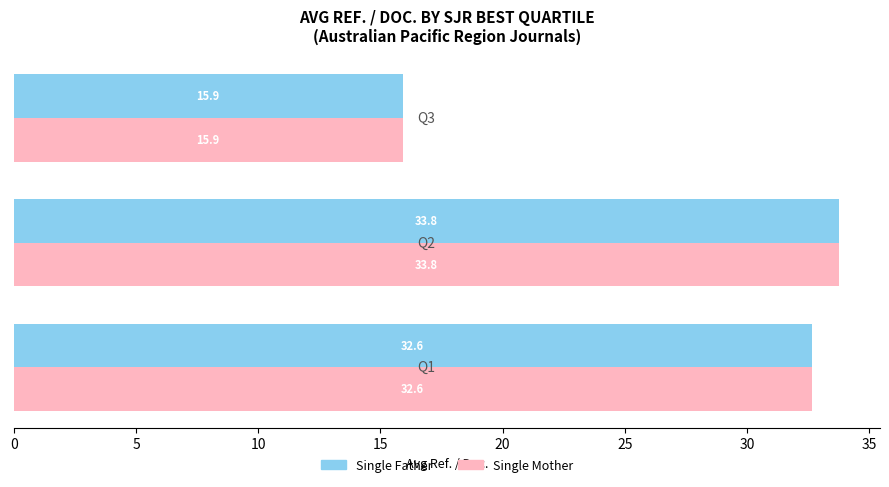

What is the average value of the Single Mother series?

27.4